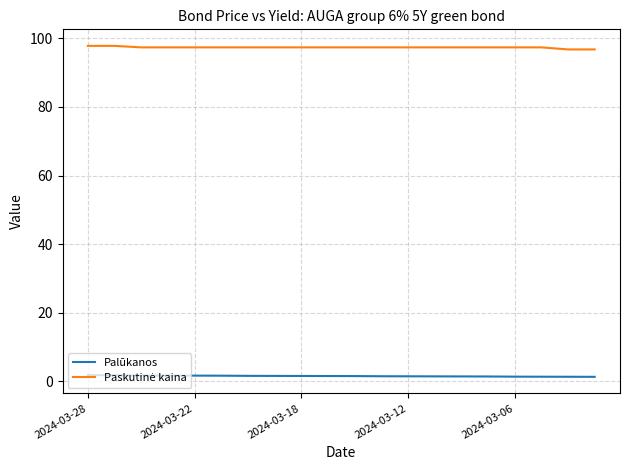

What is the greatest value displayed?

97.8